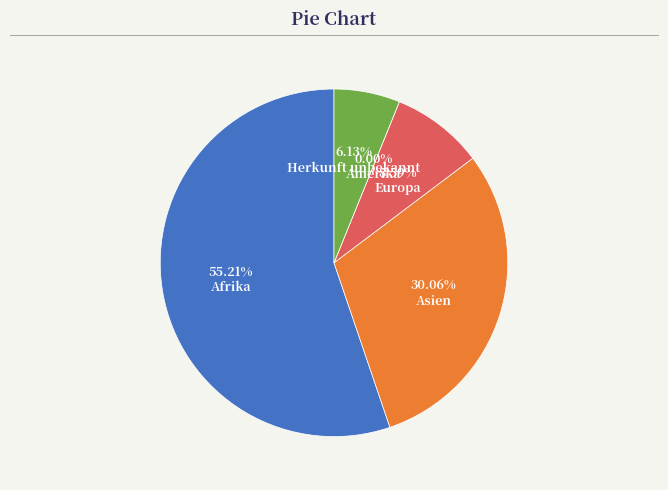

To the nearest percent, what is the difference between the largest and smallest slice percentages?

55%